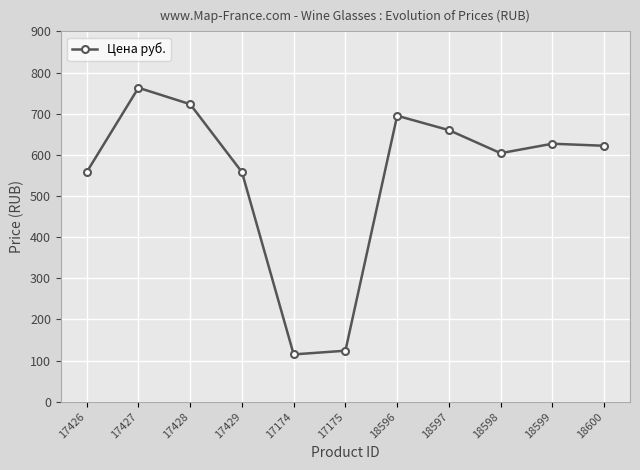

What is the label of the 1st point from the left?

17426